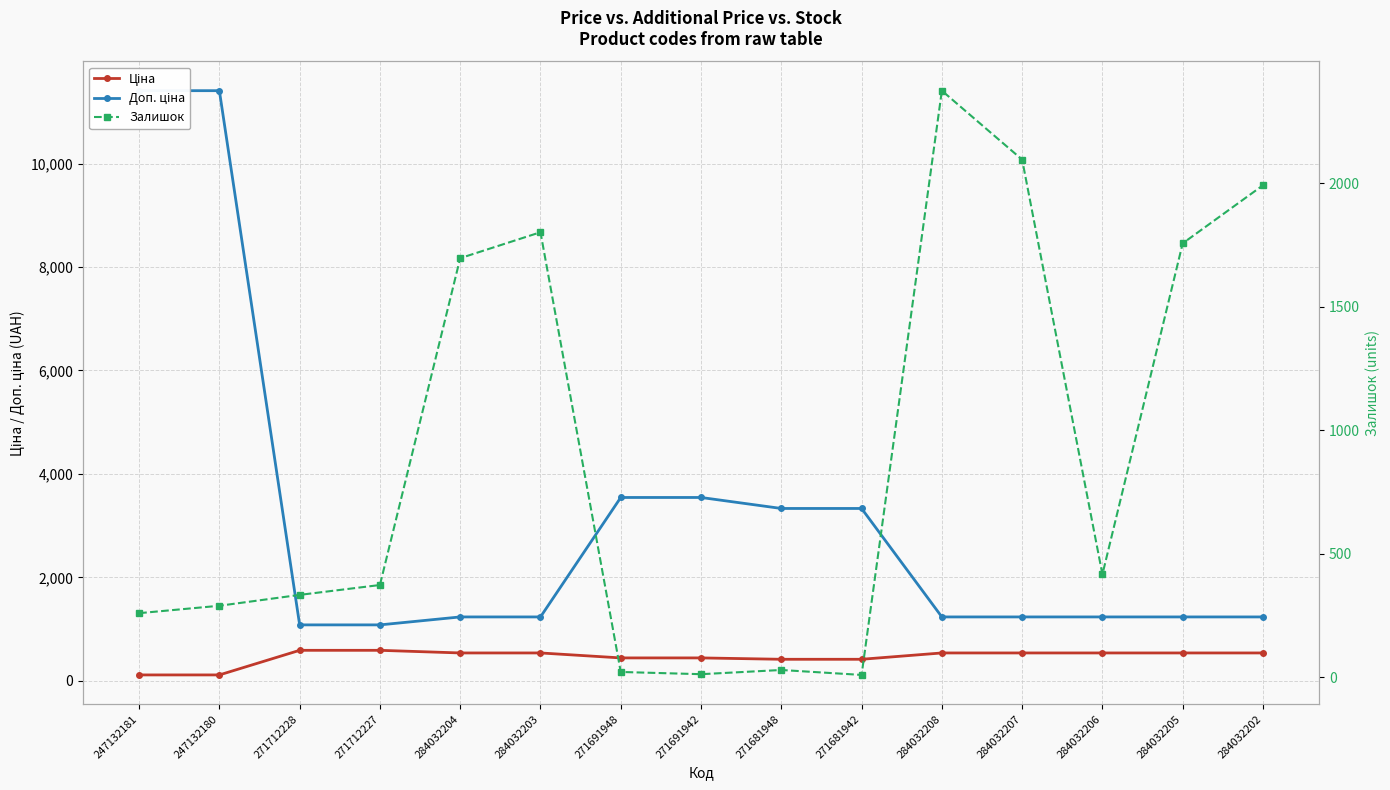

What is the maximum value shown in the chart?

11410.0